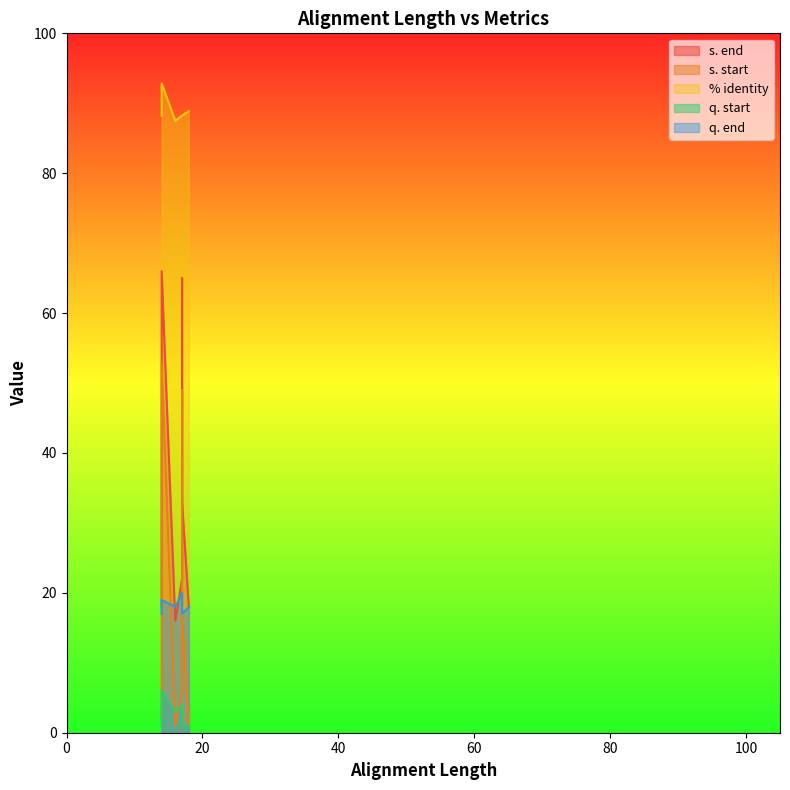

True or false: q. start and s. end intersect in this chart.

False